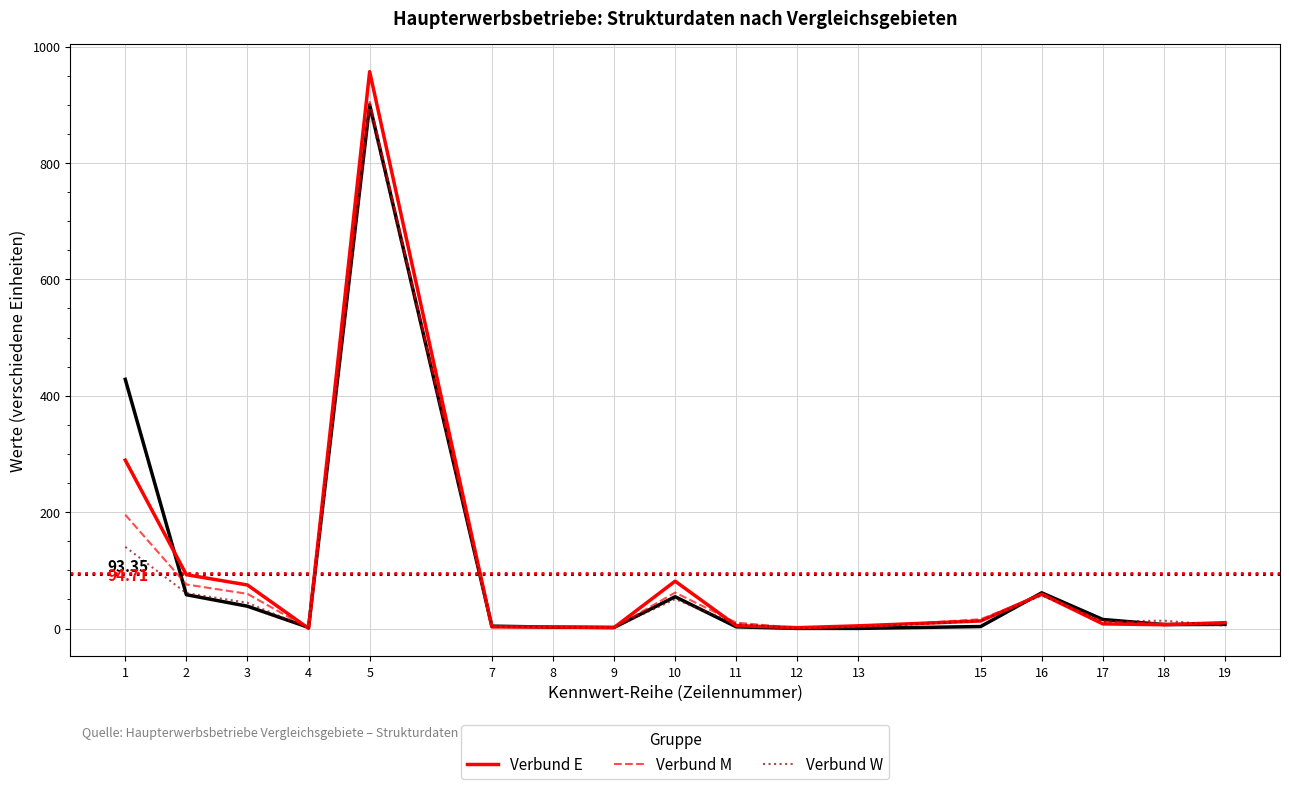

At which category is the sum across all series the highest?

5